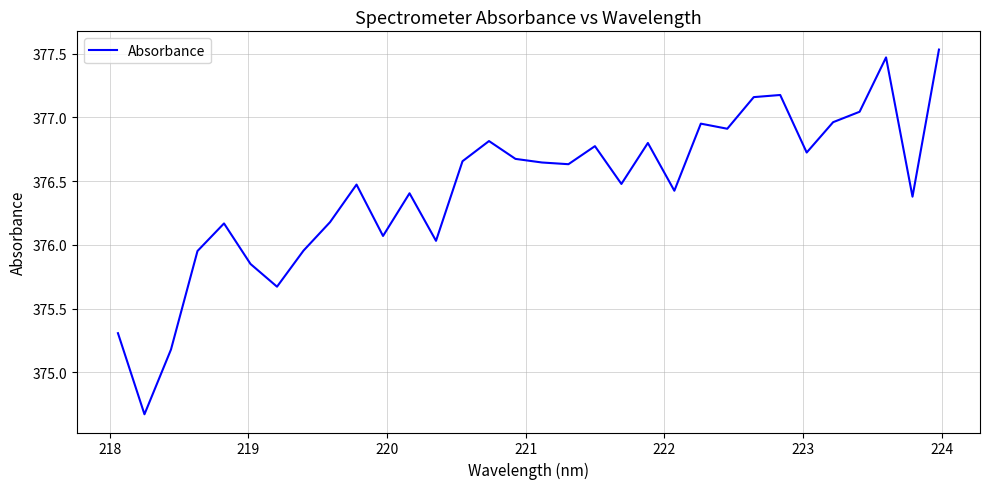

What is the difference between the maximum and minimum values?

2.9